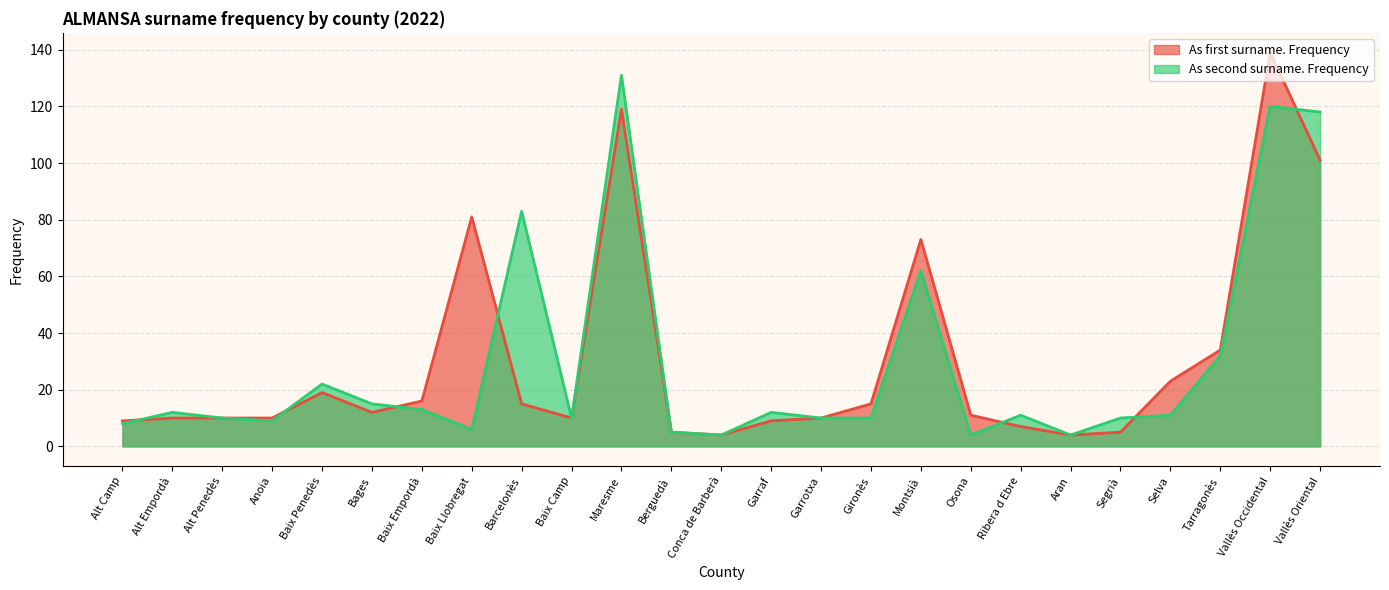

What is the value of the As second surname. Frequency point at the 10th from the left?

10